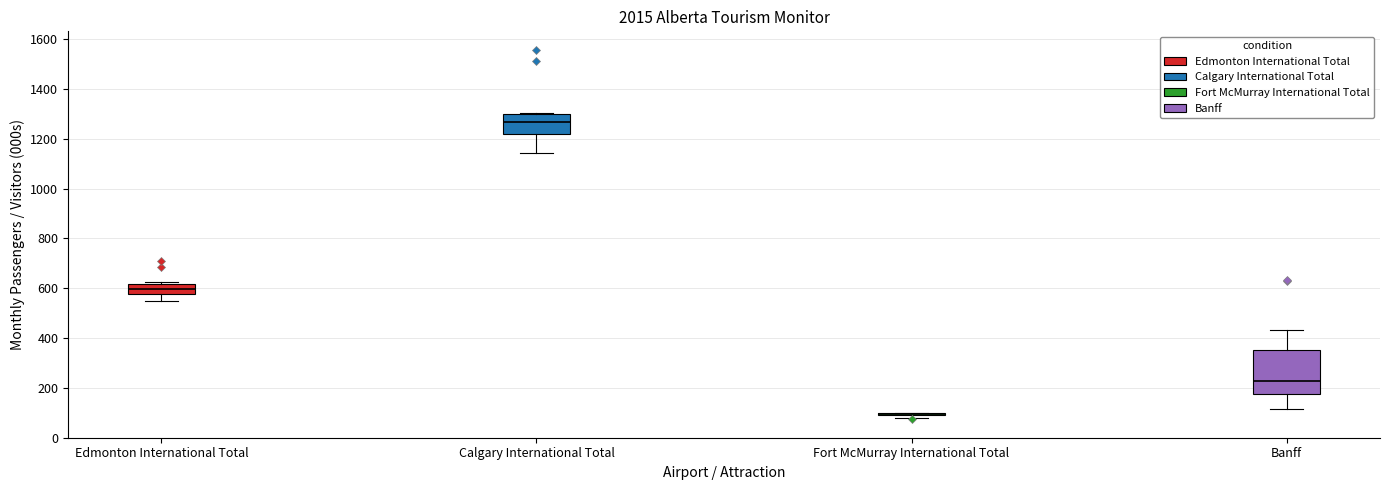

Reading left to right, transcribe this box plot: for each box, give where its median line is, the range the box spans, and where its two whiskers end, as read against the y-axis. The values are not printed on the chart, so give them approximately, as read against the axis.

Edmonton International Total: median 600, box 580 to 620, whiskers 560 to 620 (just above the box's upper edge)
Calgary International Total: median 1260, box 1220 to 1300, whiskers 1140 to 1300 (just above the box's upper edge)
Fort McMurray International Total: box collapsed to a line at 100, whiskers 80 to 100
Banff: median 220, box 180 to 360, whiskers 120 to 440